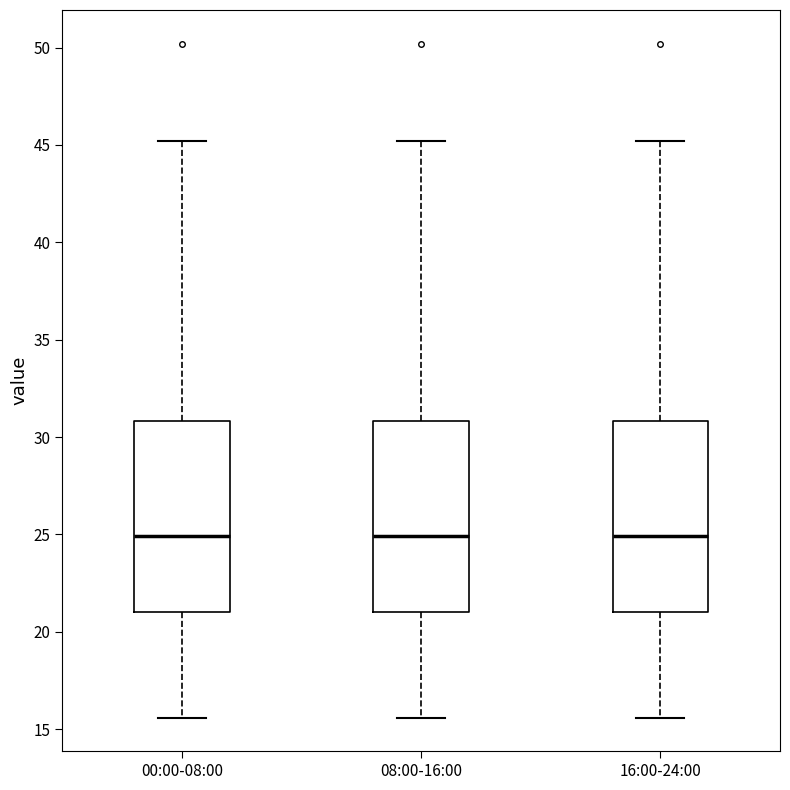

Where does the upper whisker of the box for 08:00-16:00 end on the y-axis? The values are not printed on the chart, so give them approximately, as read against the axis.

45.0